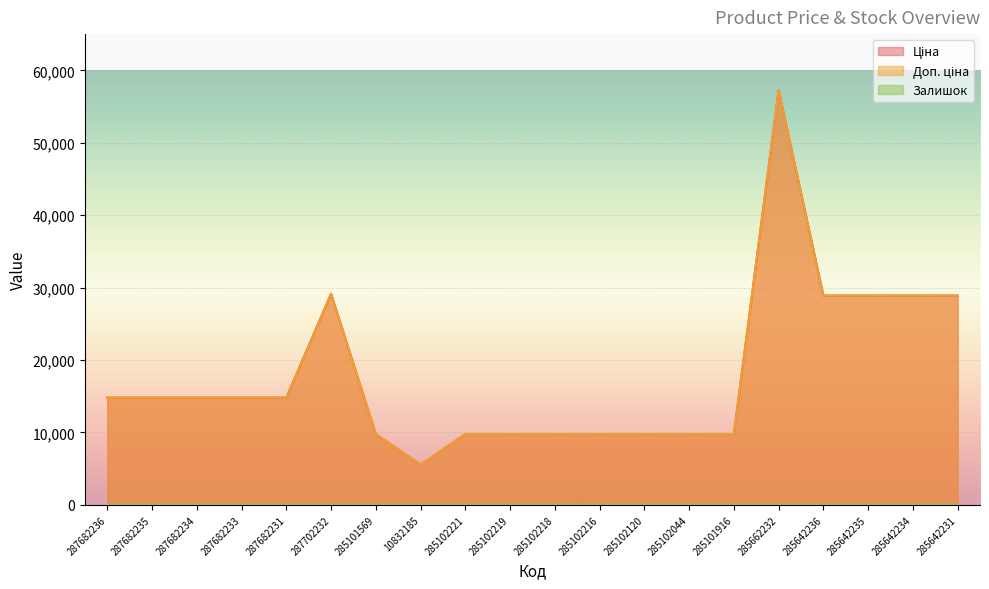

True or false: Доп. ціна has a value of 43789.3 at 285642235.

False